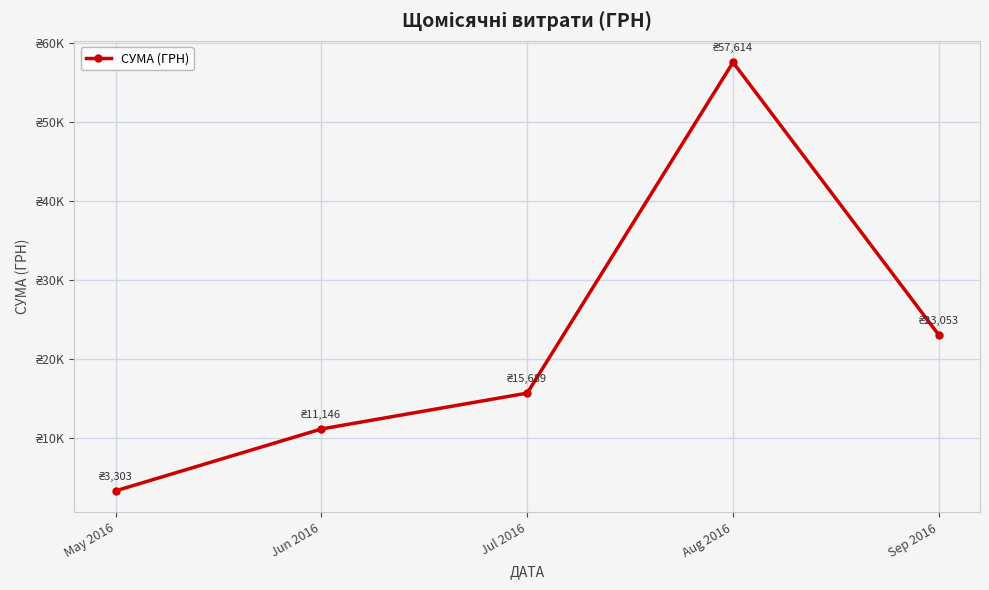

Is it true that the value at Aug 2016 is 57614.3?

True